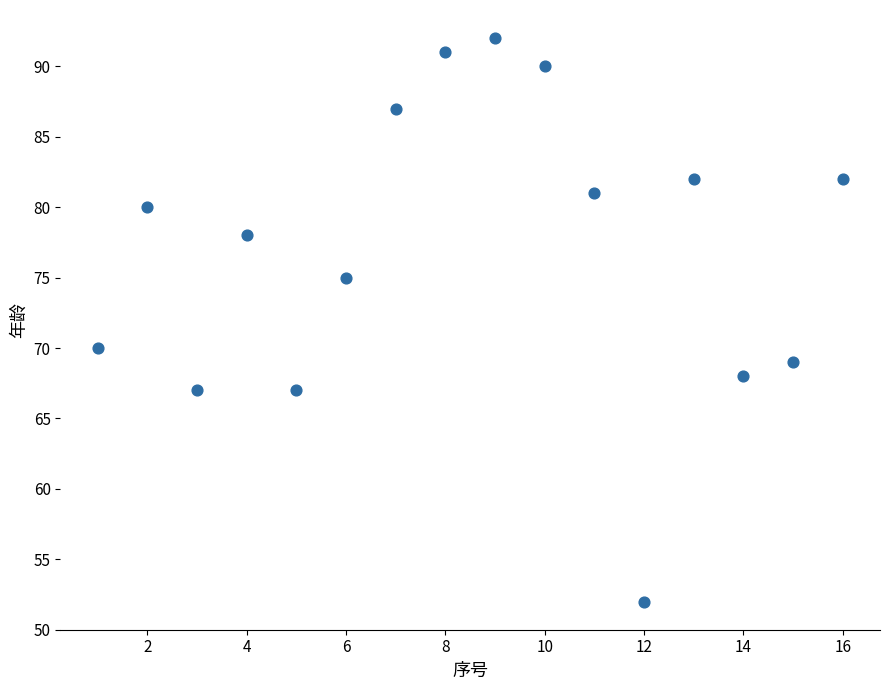

What is the range of Y values (max minus min)?

40